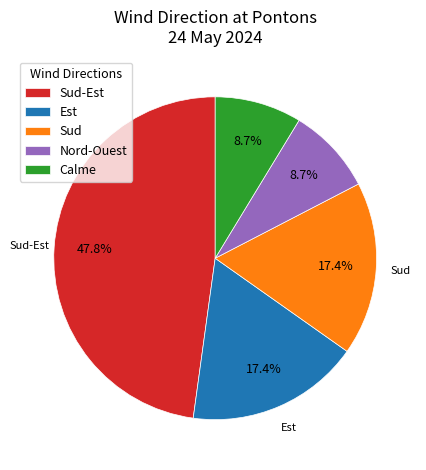

Combined, do Sud-Est and Calme account for over 50%?

Yes